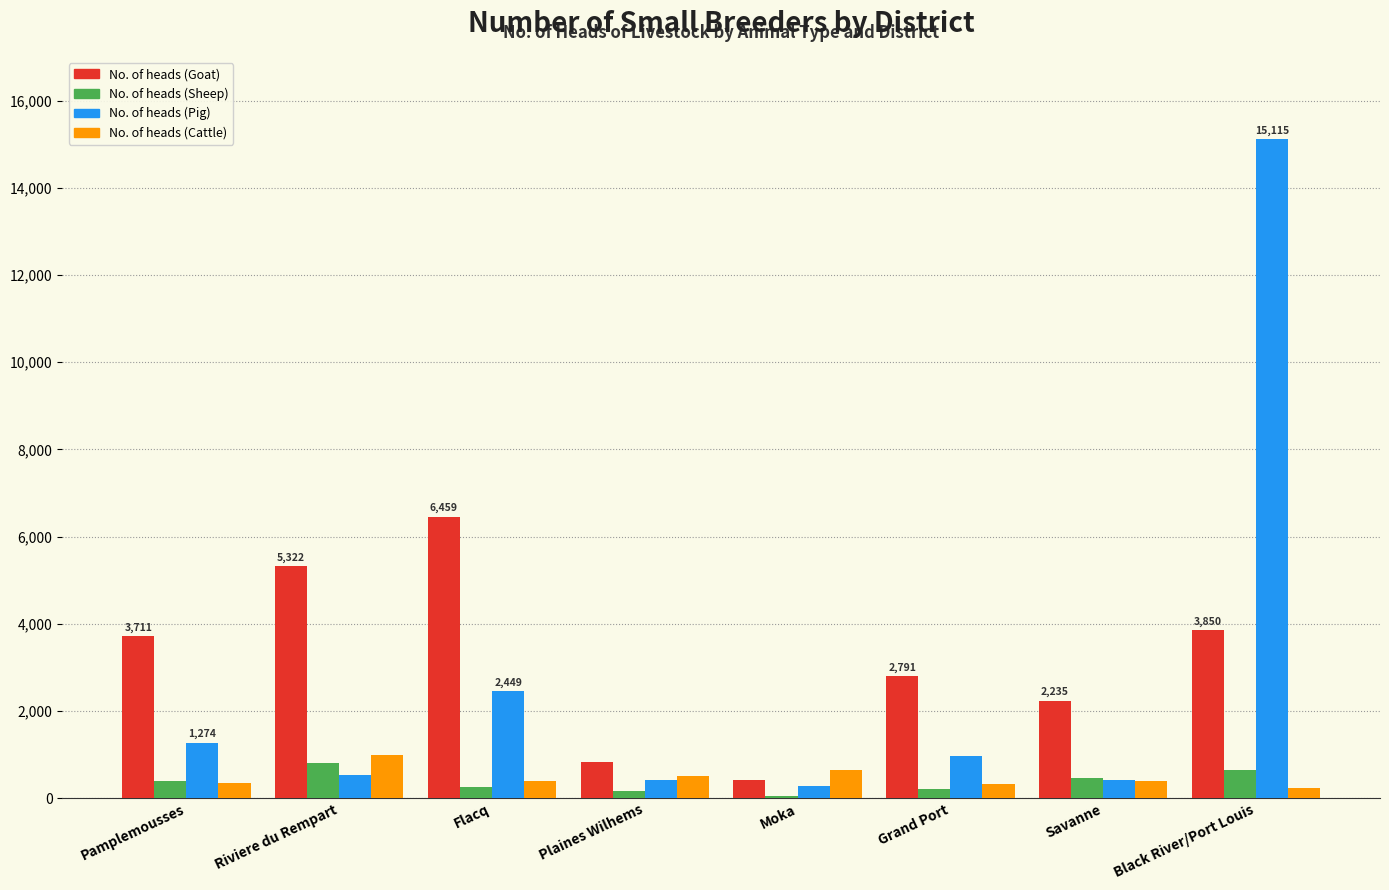

Which label corresponds to the largest value in the chart?

Black River/Port Louis